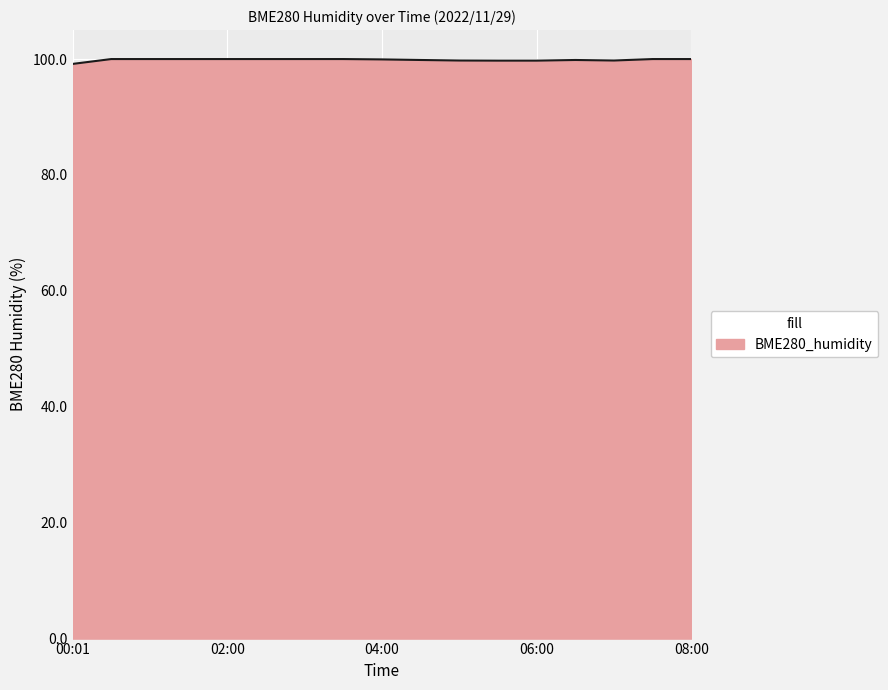

What is the smallest value displayed?

99.2